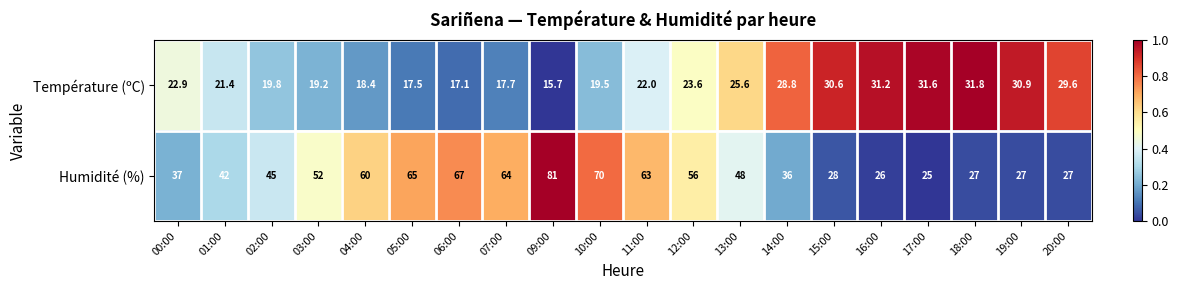

Rank the series by their average value, from lowest to highest.

Température (ºC), Humidité (%)